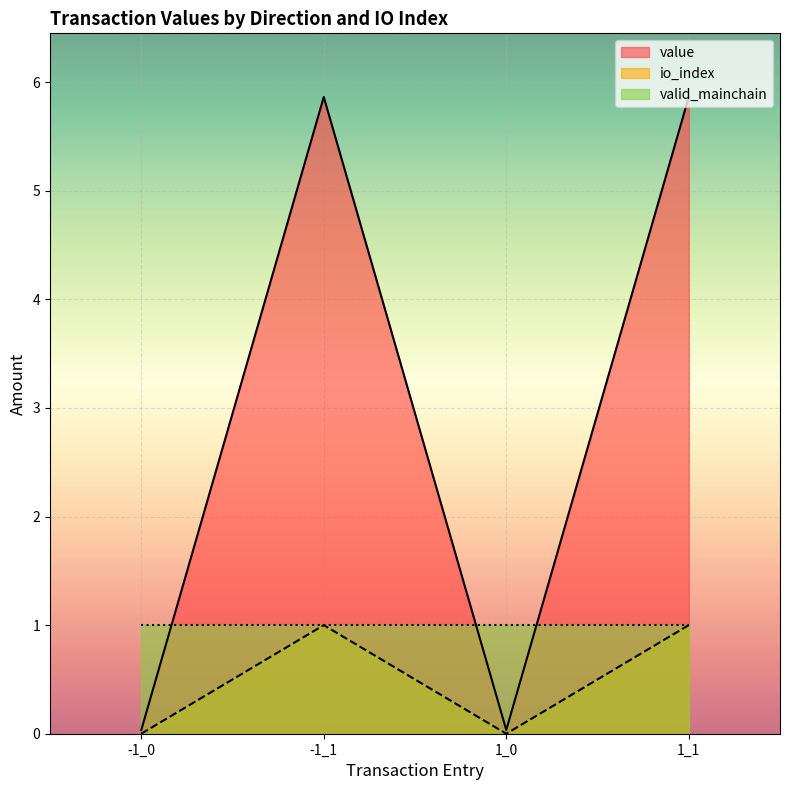

True or false: value has a value of 0.0 at 1_0.

True